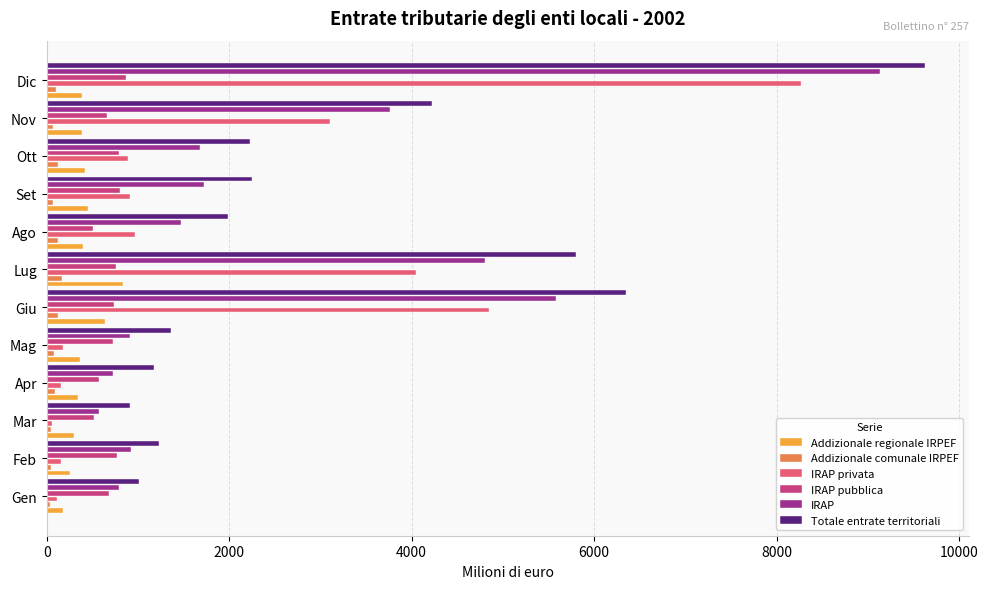

The IRAP privata series shows 914 at Set. True or false?

True